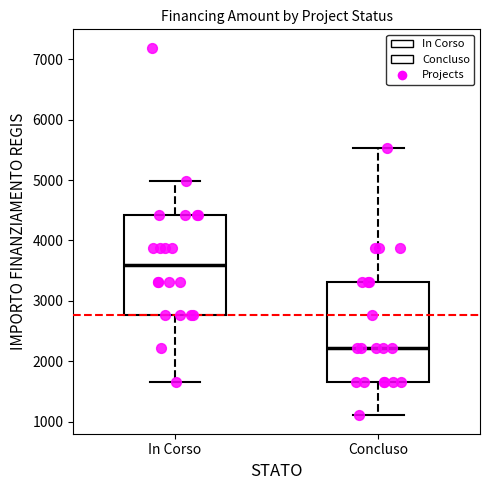

Reading left to right, read every box against the y-axis: the position of its median line, the range the box covers, and the ends of its whiskers. The values are not printed on the chart, so give them approximately, as read against the axis.

In Corso: median 3600, box 2800 to 4400, whiskers 1700 to 5000
Concluso: median 2200, box 1700 to 3300, whiskers 1100 to 5500